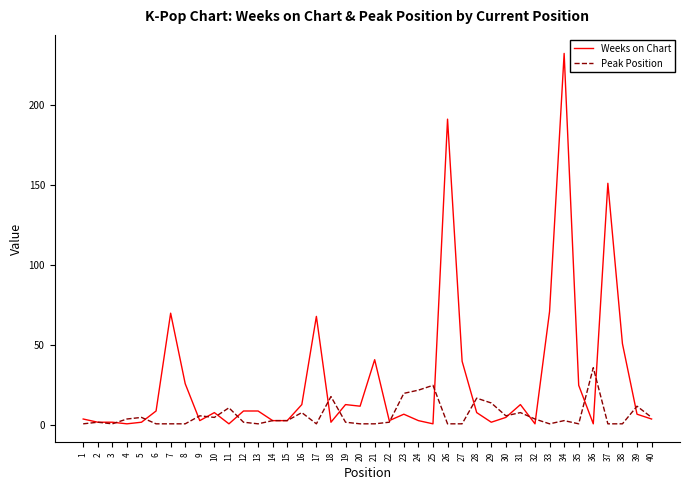

True or false: Peak Position has a value of 2 at 19.

True